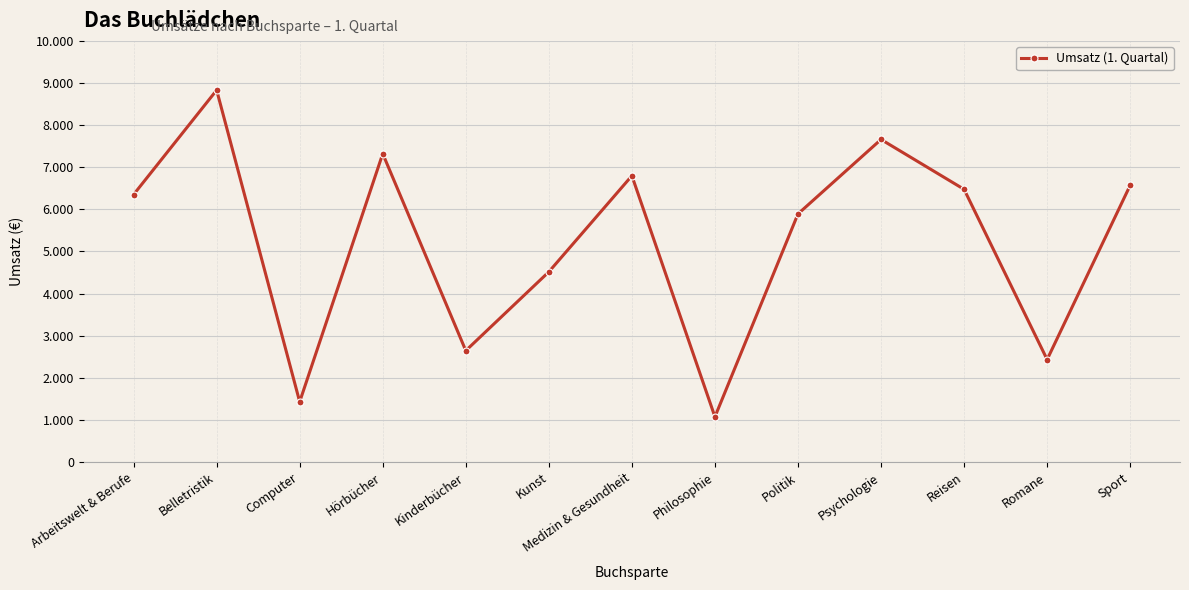

True or false: the data shows 11011 at Psychologie.

False